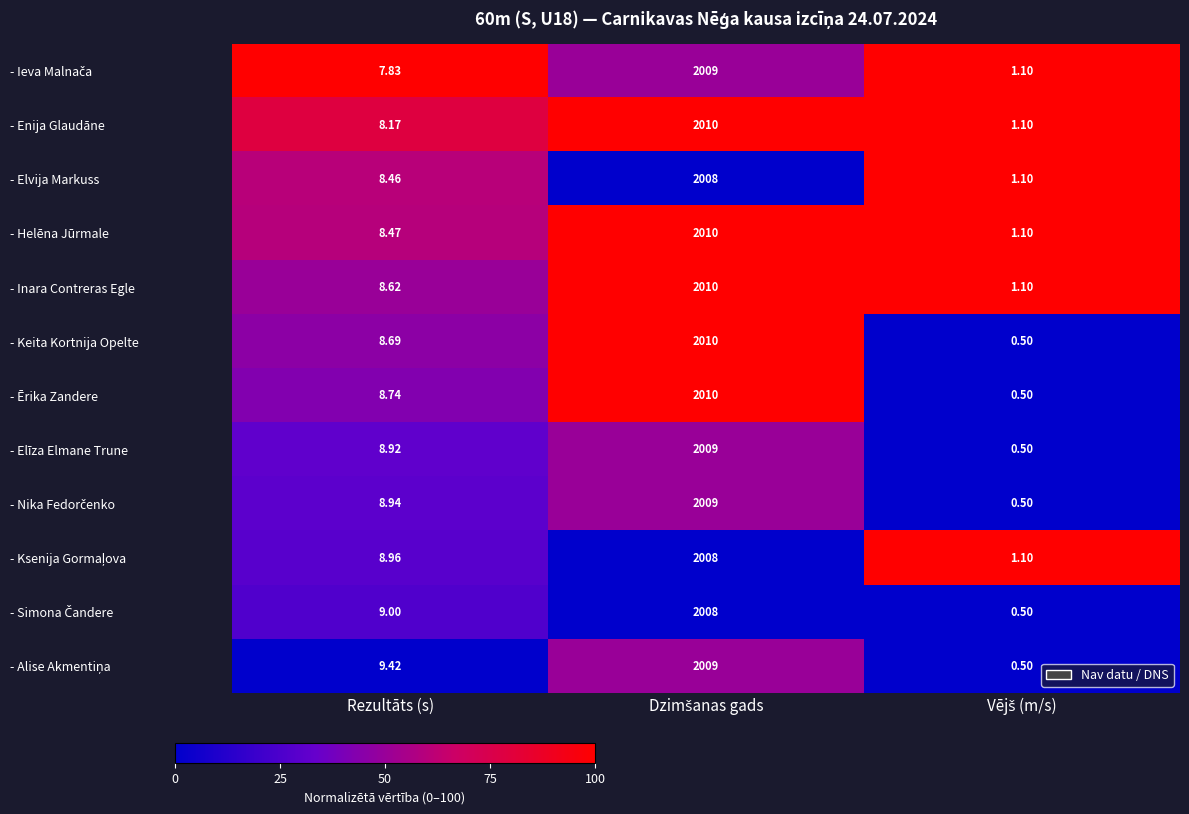

Which series has the largest total across all categories?

- Inara Contreras Egle